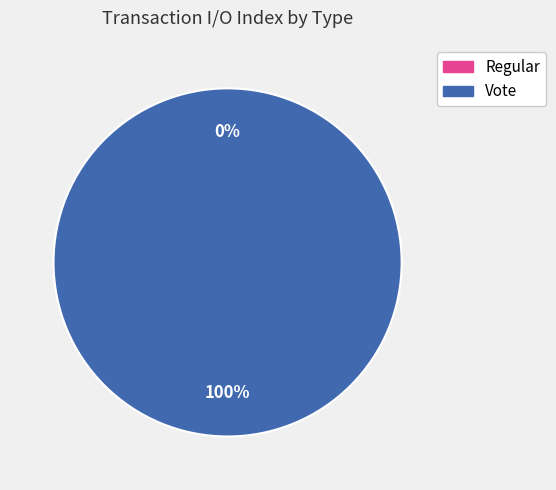

Count the number of slices in the pie.

2